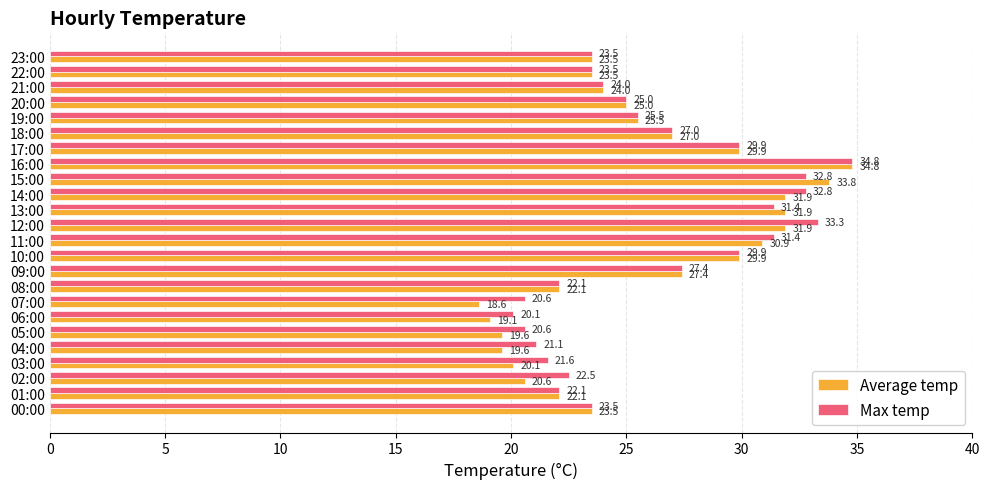

Count the number of data series in this chart.

2